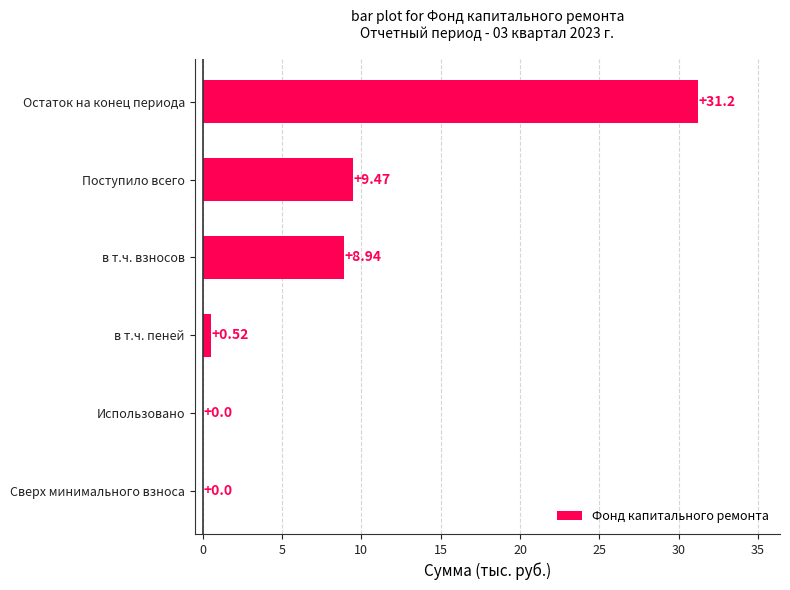

Where is the data nearest to the value 15?

Поступило всего